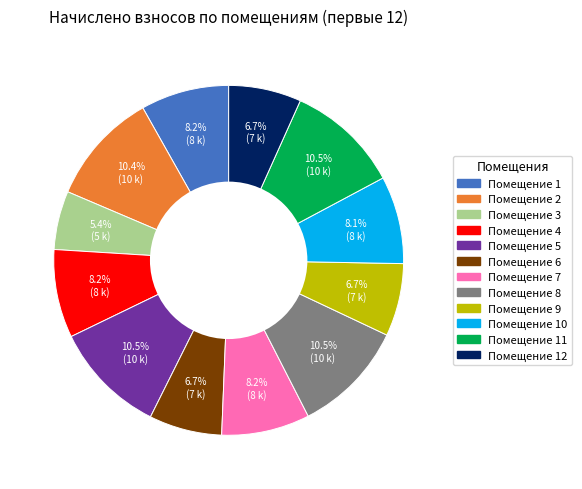

Is there any slice that represents more than half of the pie?

No